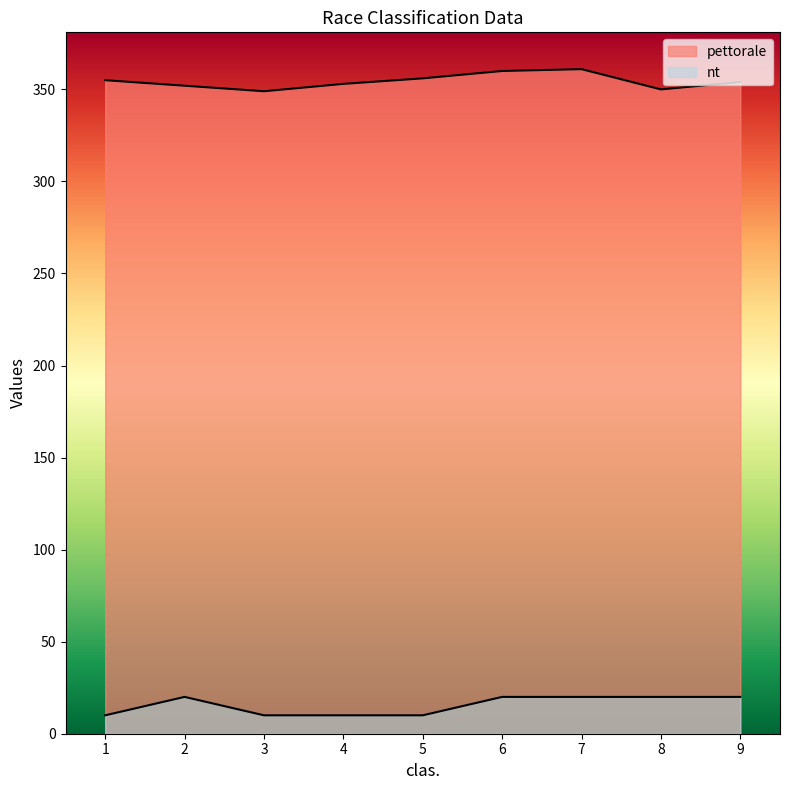

Is the value of pettorale at 8 greater than the value of nt at 4?

Yes